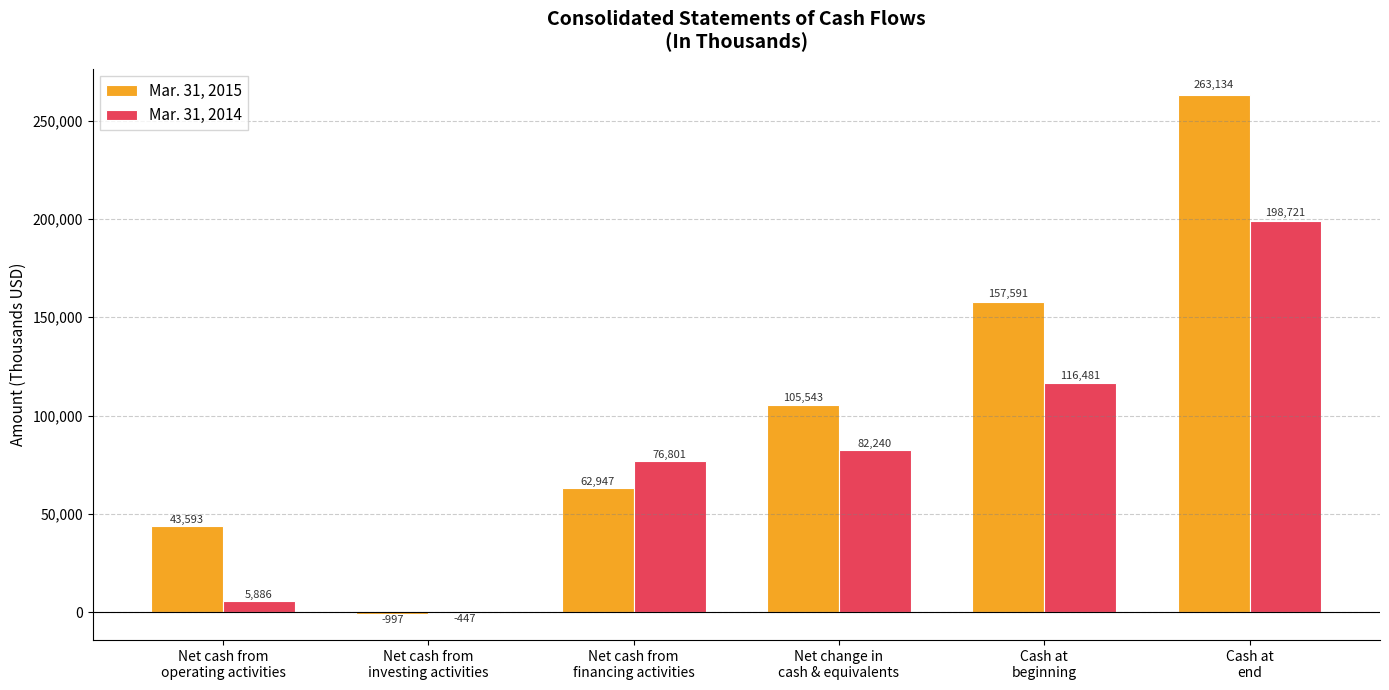

At which label is Mar. 31, 2014 closest to 99137?

Net change in
cash & equivalents